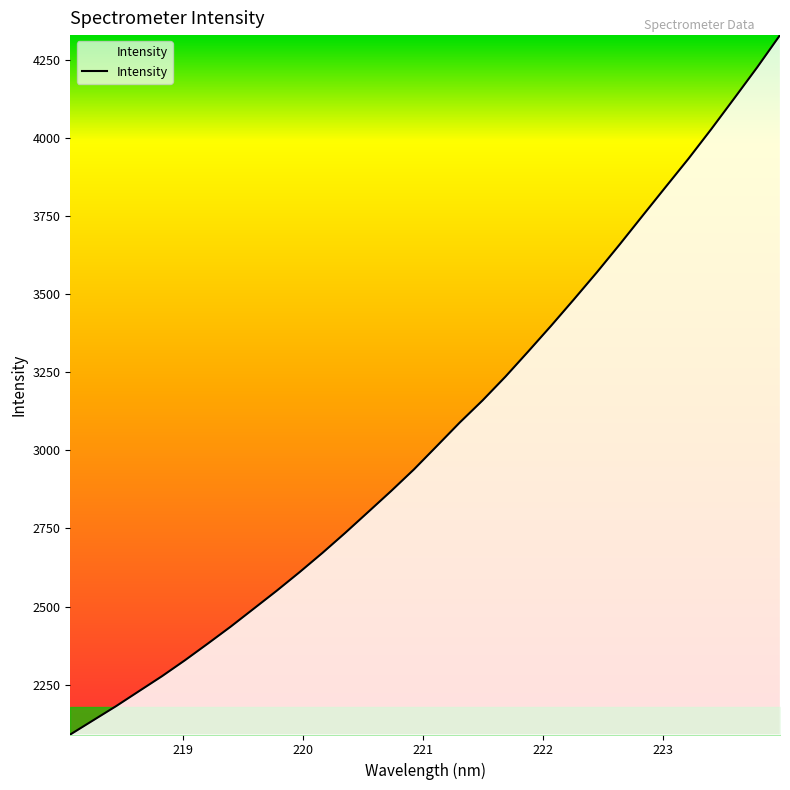

What is the average value?

3059.3